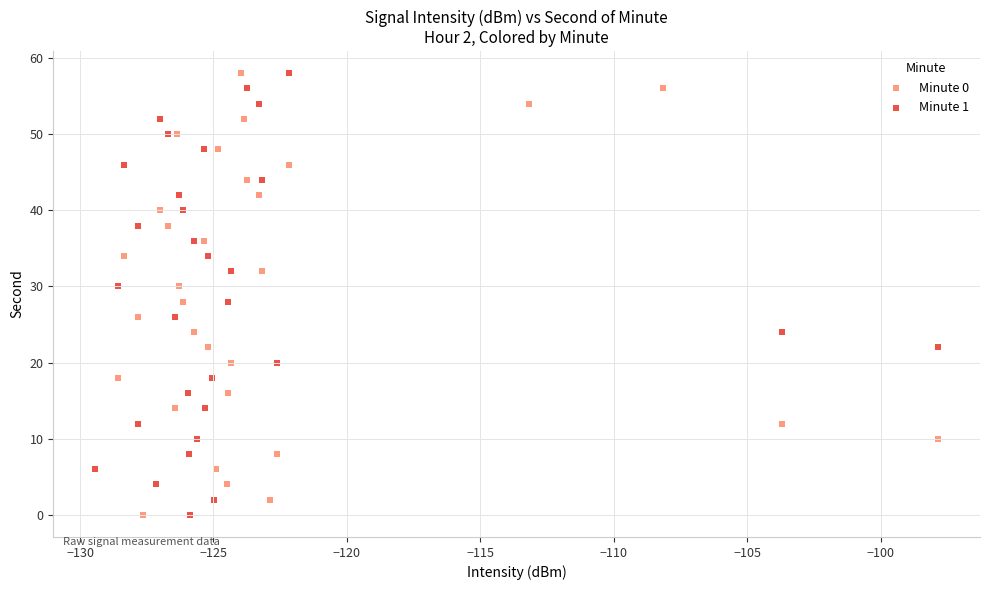

What are all the series names shown in the legend?

Minute 0, Minute 1